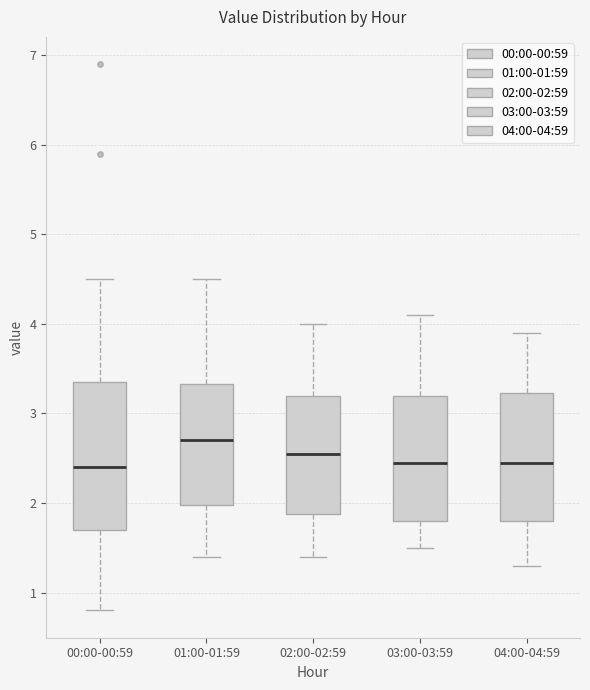

Reading left to right, transcribe this box plot: for each box, give where its median line is, the range the box spans, and where its two whiskers end, as read against the y-axis. The values are not printed on the chart, so give them approximately, as read against the axis.

00:00-00:59: median 2.4, box 1.7 to 3.4, whiskers 0.8 to 4.5
01:00-01:59: median 2.7, box 2.0 to 3.3, whiskers 1.4 to 4.5
02:00-02:59: median 2.6, box 1.9 to 3.2, whiskers 1.4 to 4.0
03:00-03:59: median 2.5, box 1.8 to 3.2, whiskers 1.5 to 4.1
04:00-04:59: median 2.5, box 1.8 to 3.2, whiskers 1.3 to 3.9